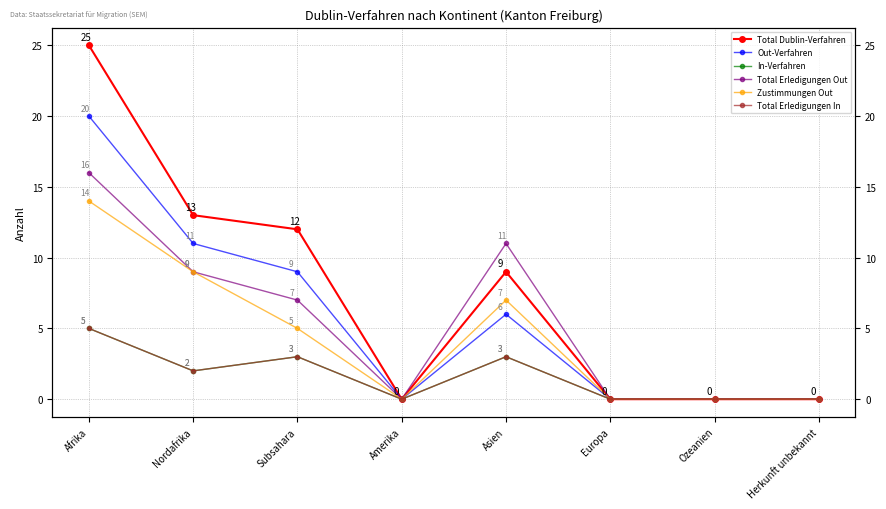

What are all the series names shown in the legend?

Total Dublin-Verfahren, Out-Verfahren, In-Verfahren, Total Erledigungen Out, Zustimmungen Out, Total Erledigungen In